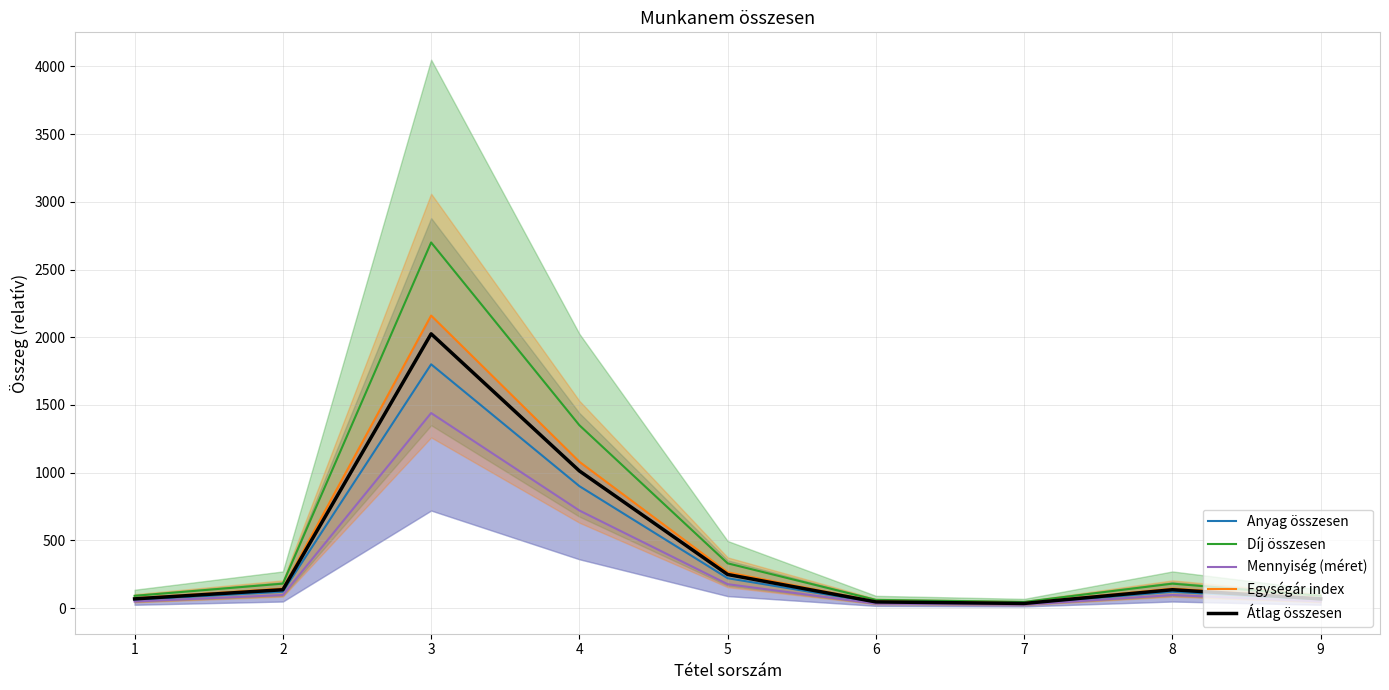

What is the spread (max minus min) of values at 7?

21.0